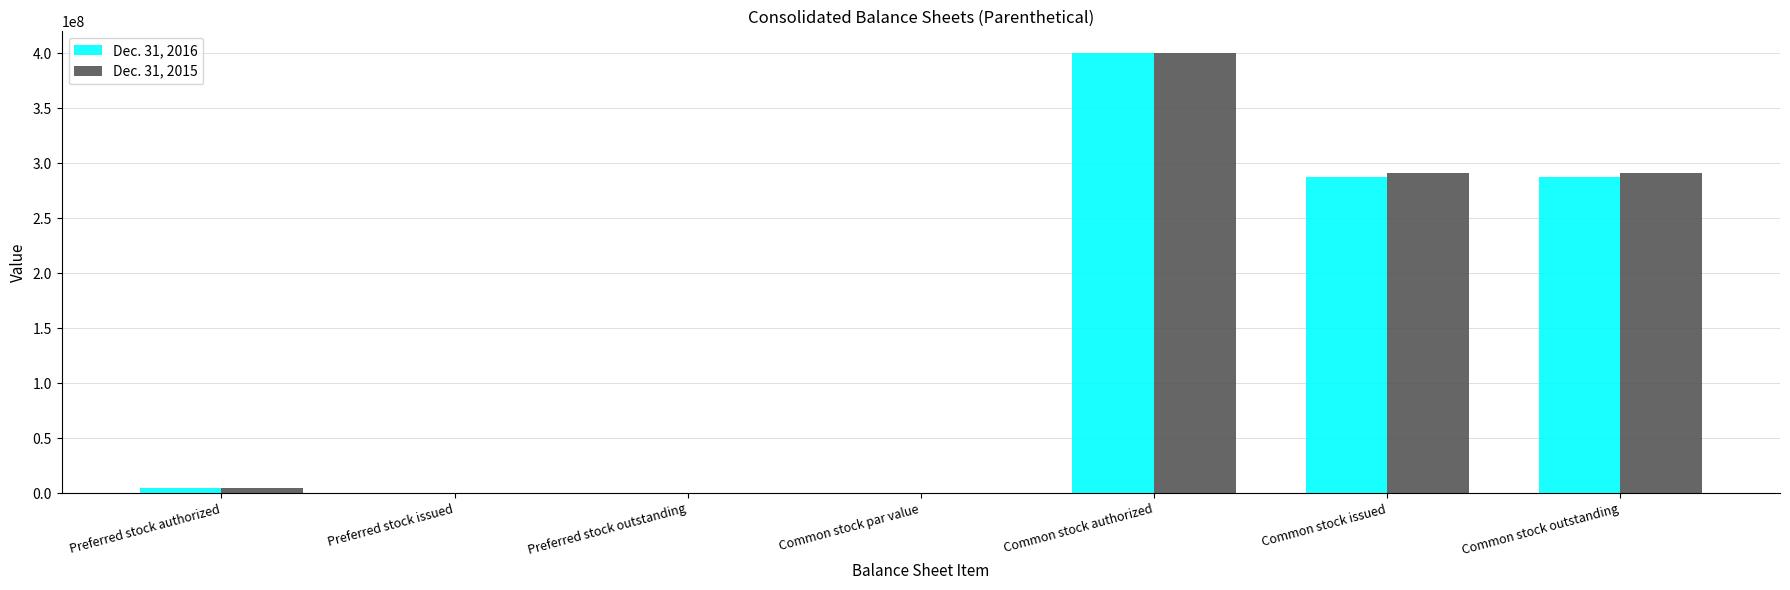

At which category does the chart reach its peak across all series?

Common stock authorized